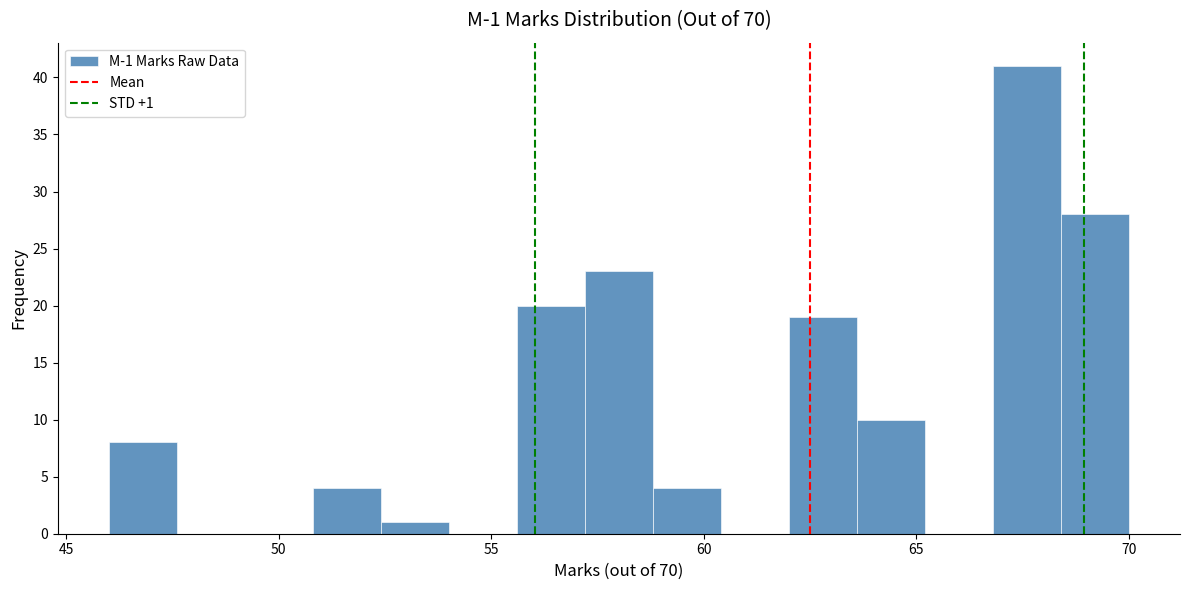

Around what value on the x-axis is the tallest bar? Give the approximate position of its centre, as read against the axis.

67.5